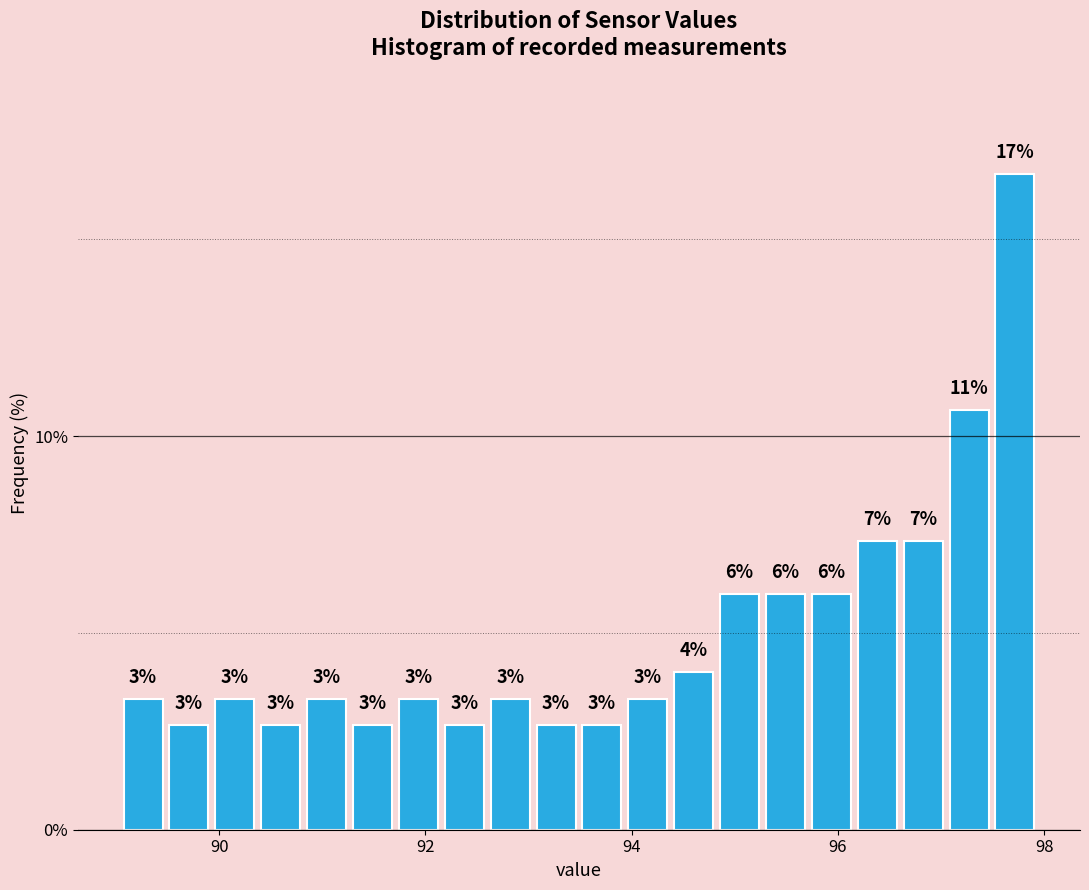

Read against the x-axis, roughly where is the centre of the tallest bar?

97.8